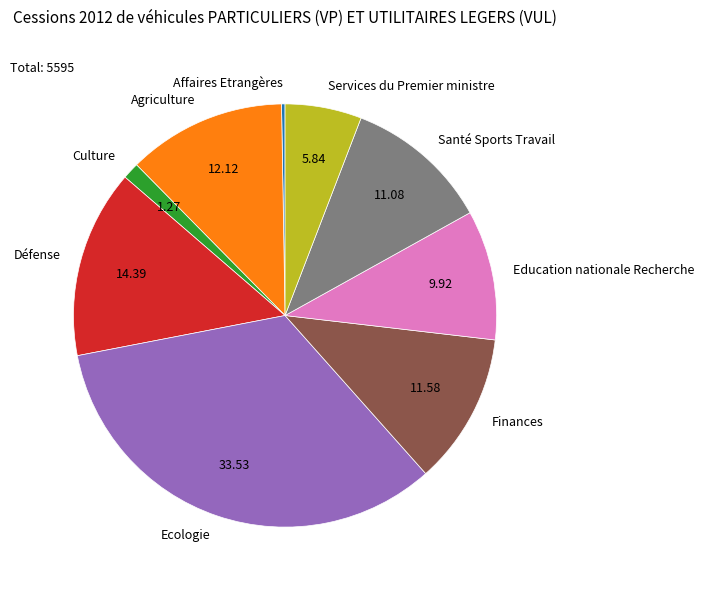

Is there any slice that represents more than half of the pie?

No